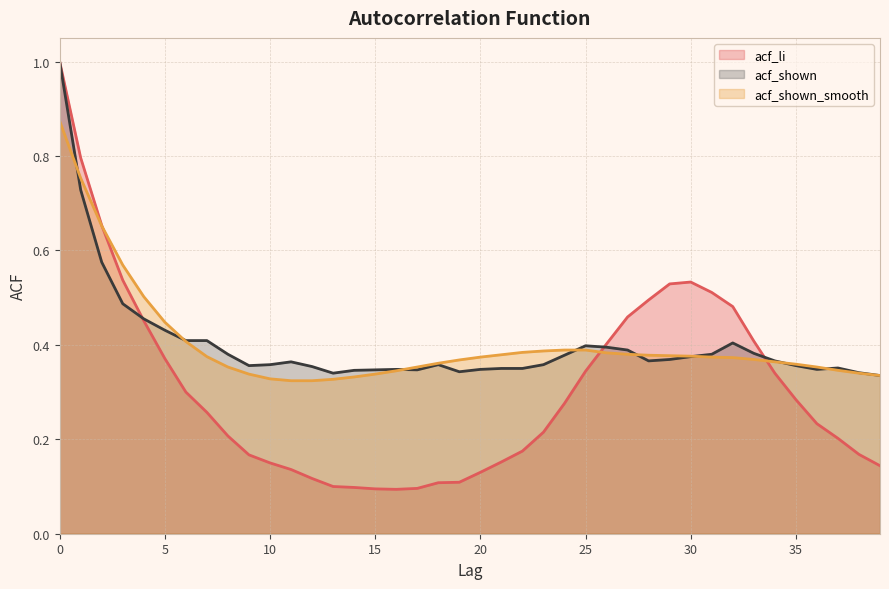

What is the sum of all acf_shown values?

16.1